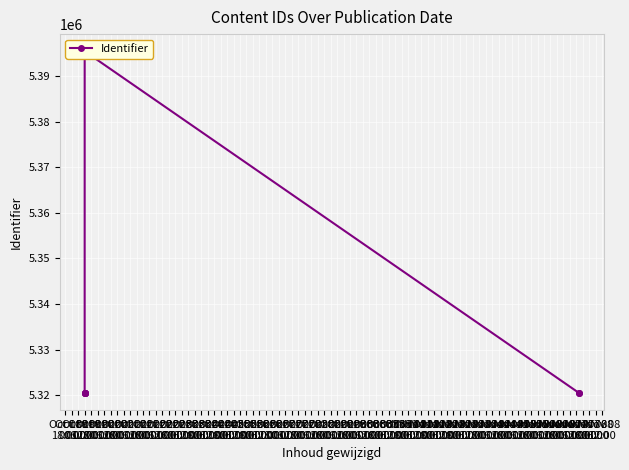

What is the sum of all values?

42638853